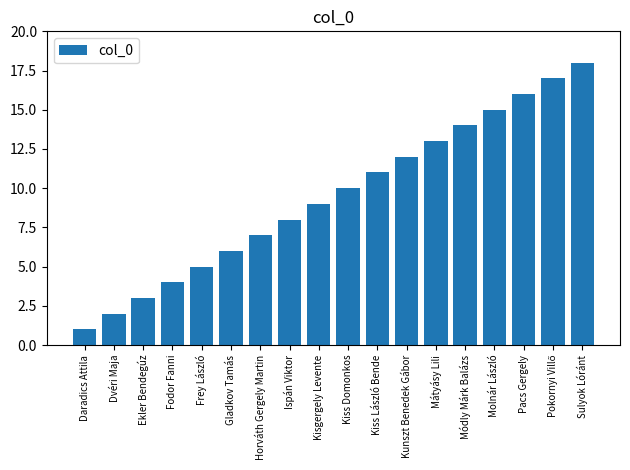

What is the change in value from Ekler Bendegúz to Kiss László Bende?

+8